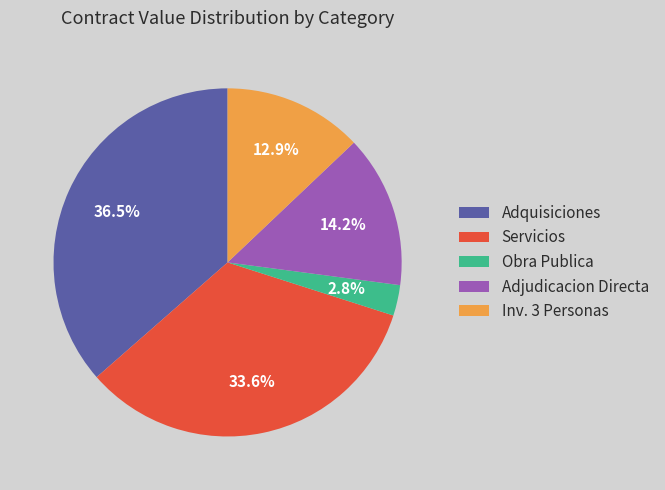

What is the ratio of the value at Inv. 3 Personas to the value at Adquisiciones?

0.4